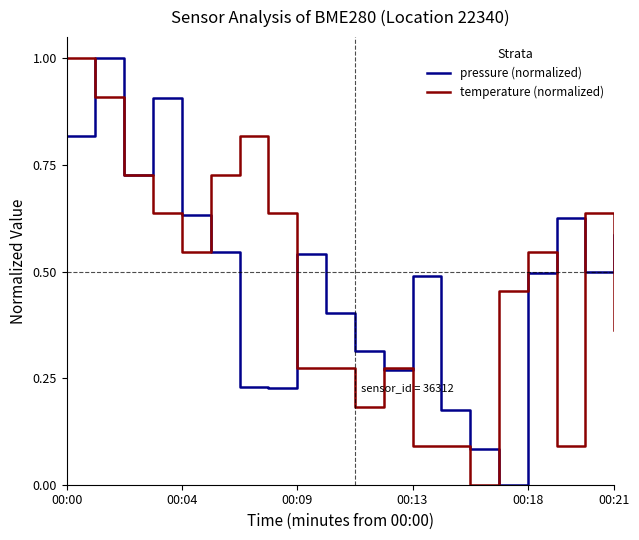

What is the greatest value displayed?

1.0